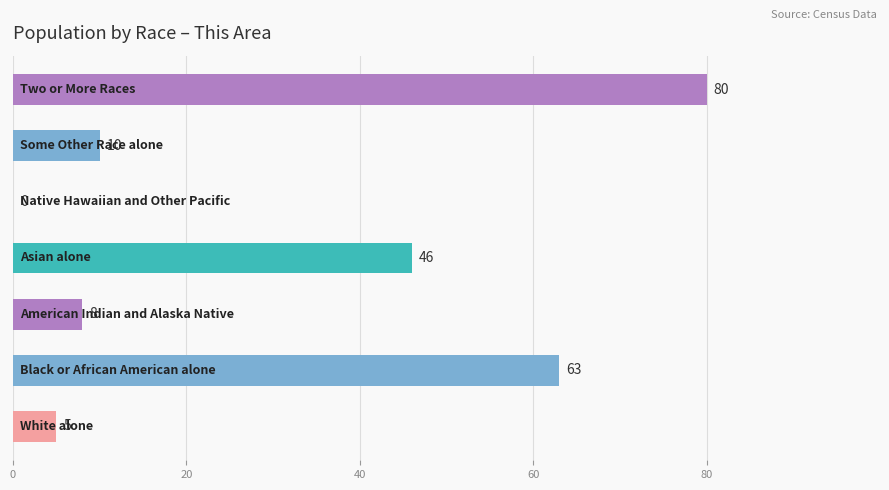

What is the sum of all values?

212